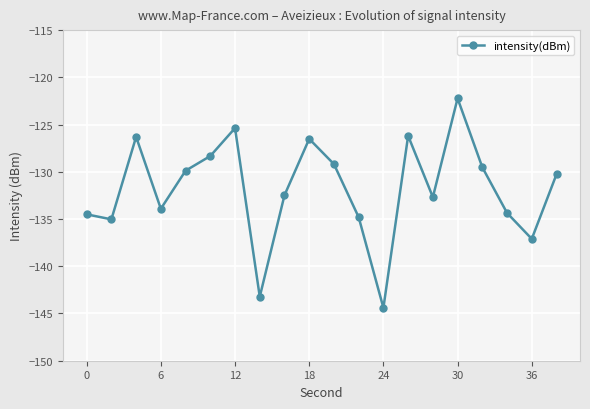

What is the value of the 13th point from the left?

-144.4